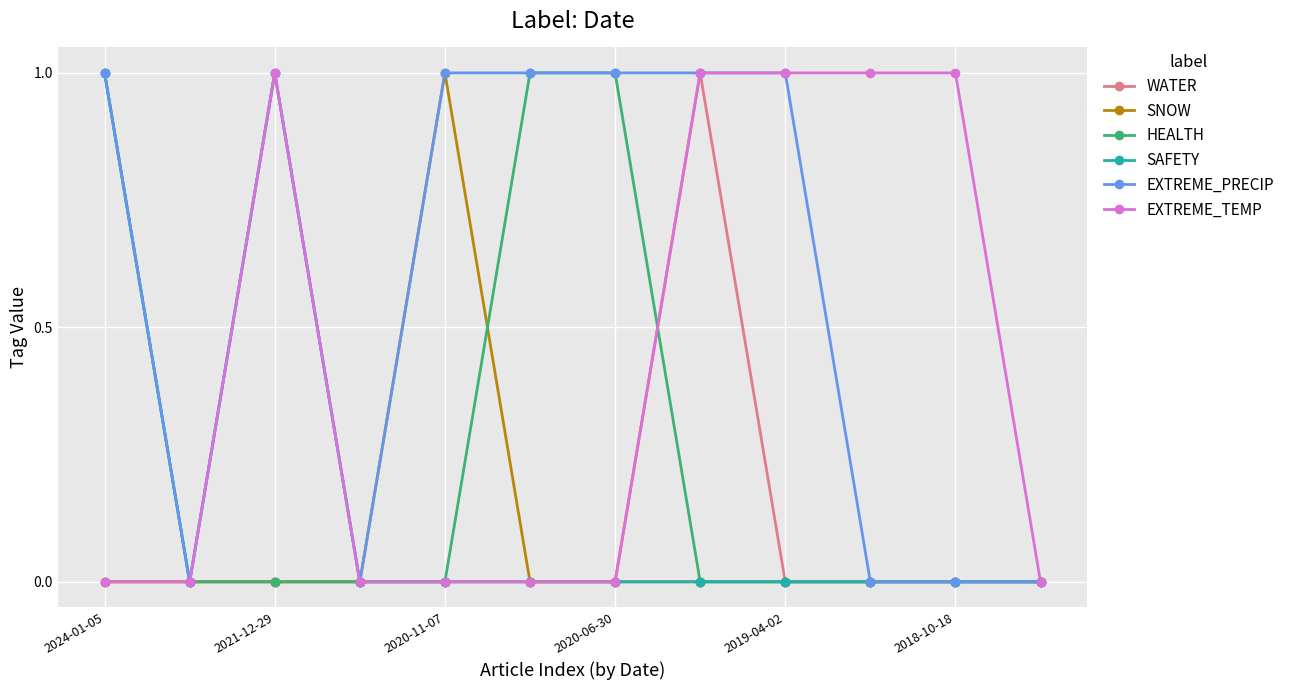

What is the difference between the maximum and minimum values in the SAFETY series?

1